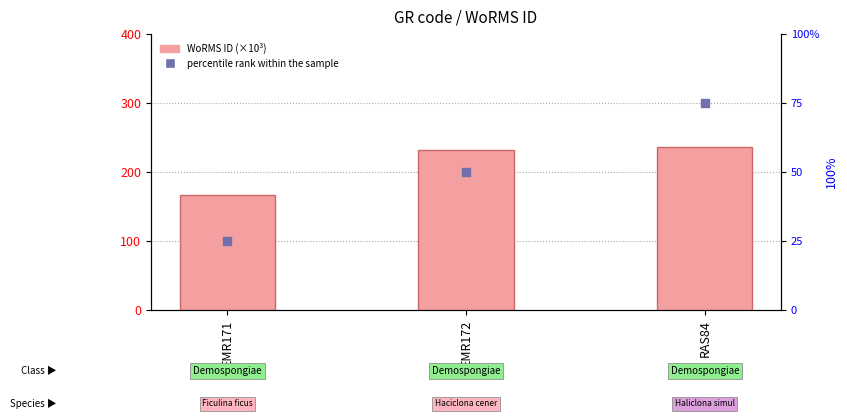

At which category is the sum across all series the highest?

RAS84